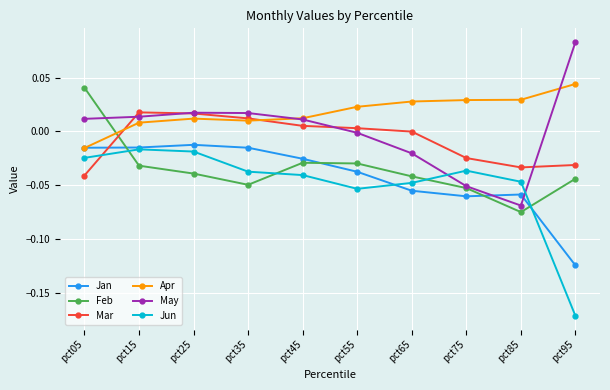

Which category has the highest value in the Apr series?

pct95